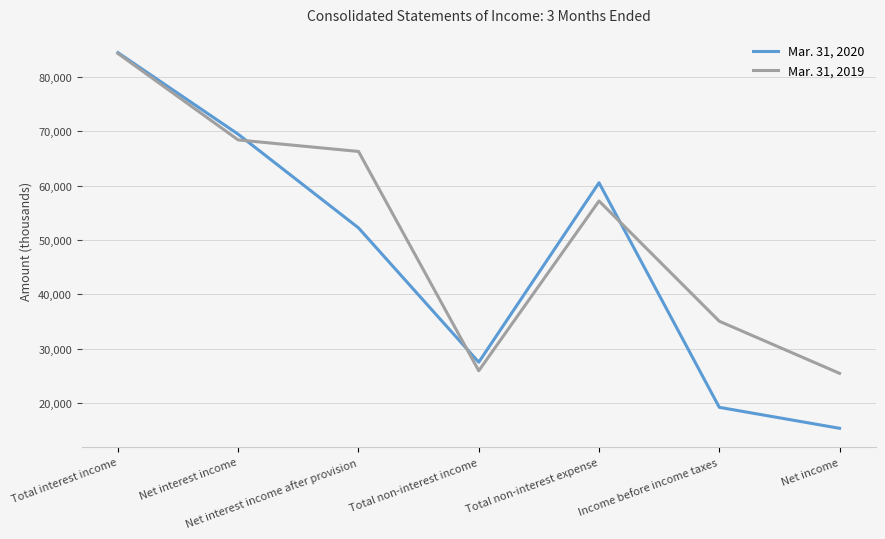

What is the spread (max minus min) of values at Total non-interest income?

1572